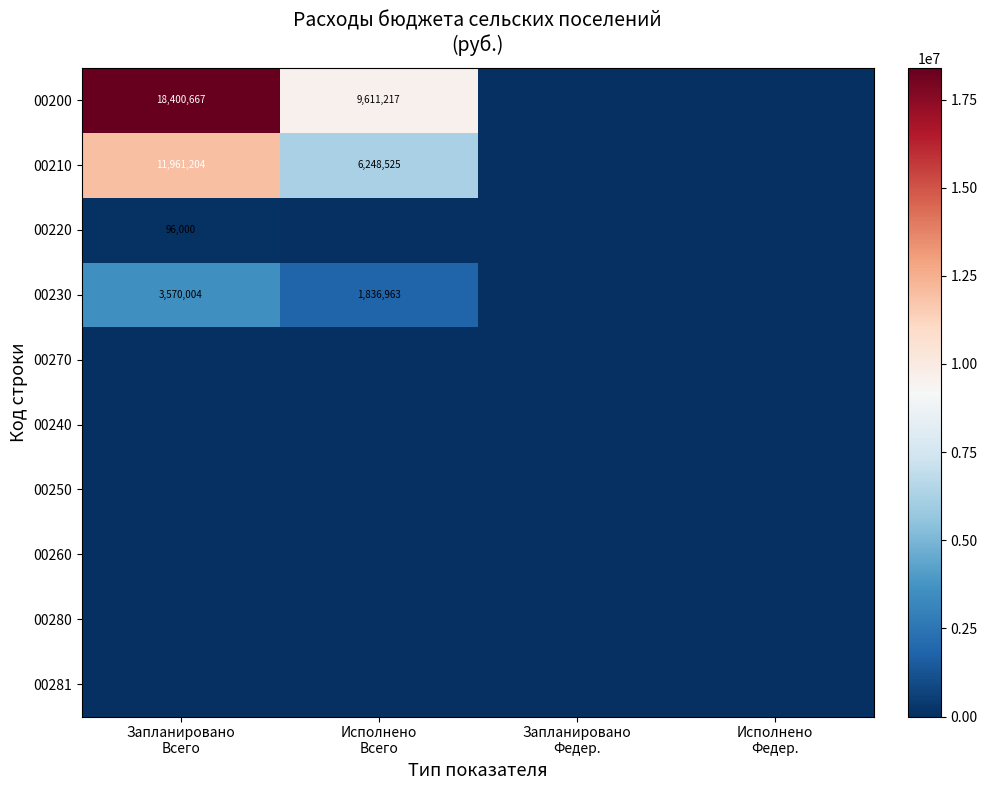

What is the maximum value shown in the chart?

18400667.0